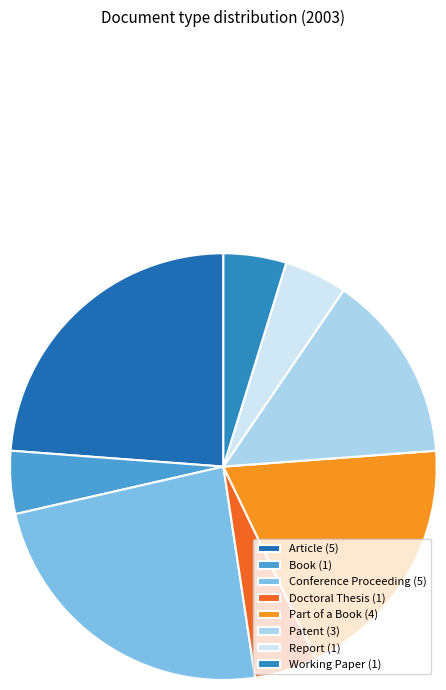

What is the total percentage of Report and Patent?

19.0%